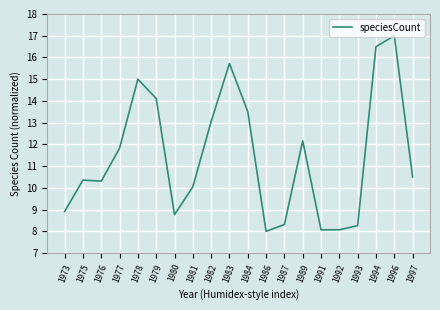

What is the difference between the maximum and minimum values?

9.0